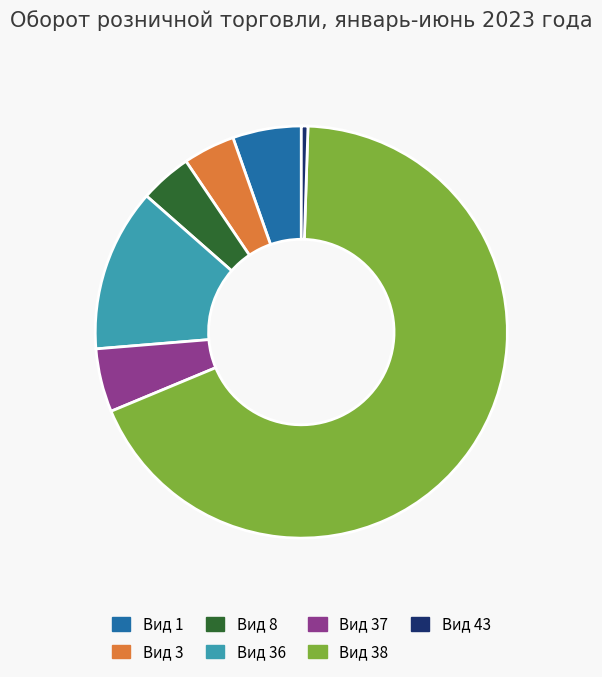

True or false: Вид 1 accounts for 5% of the total.

True